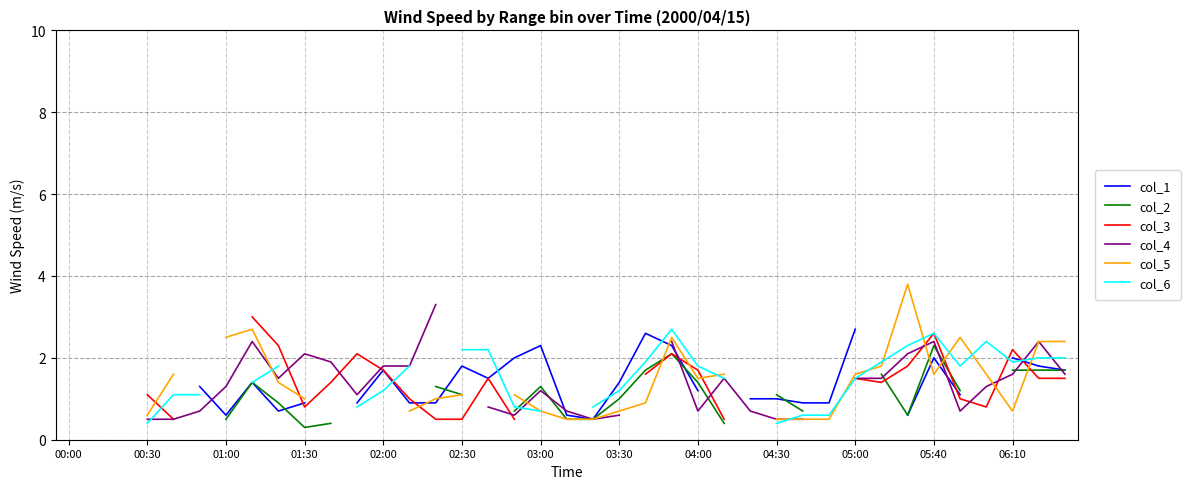

Where do col_1 and col_5 first cross each other?

13 and 14